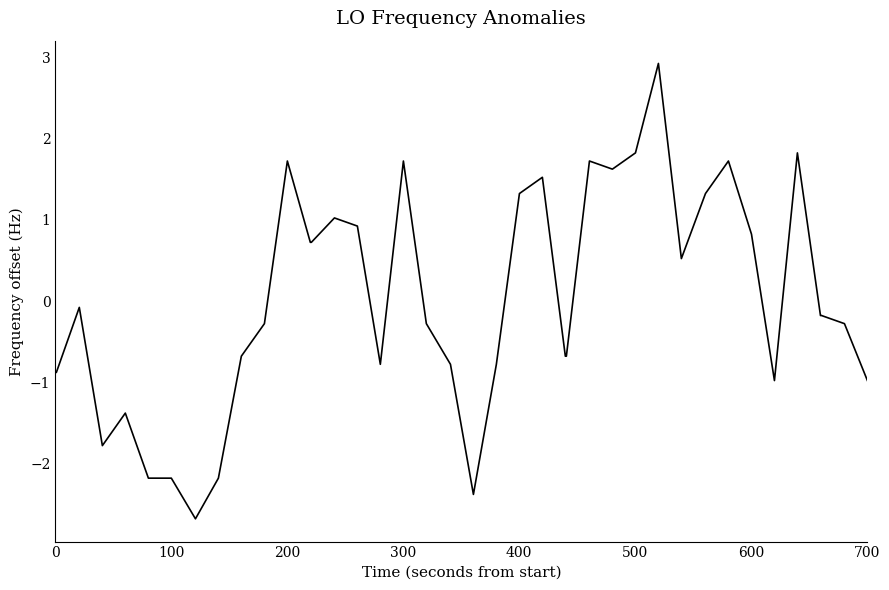

What is the maximum value shown in the chart?

2.9